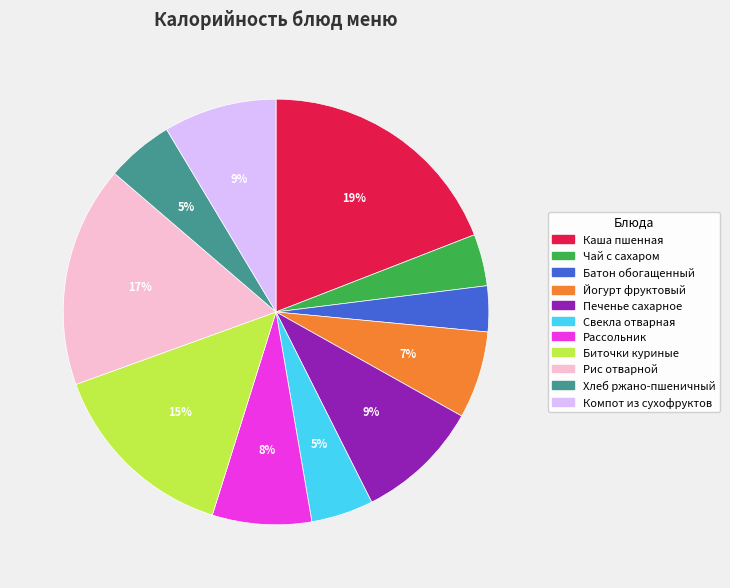

Is there any slice that represents more than half of the pie?

No